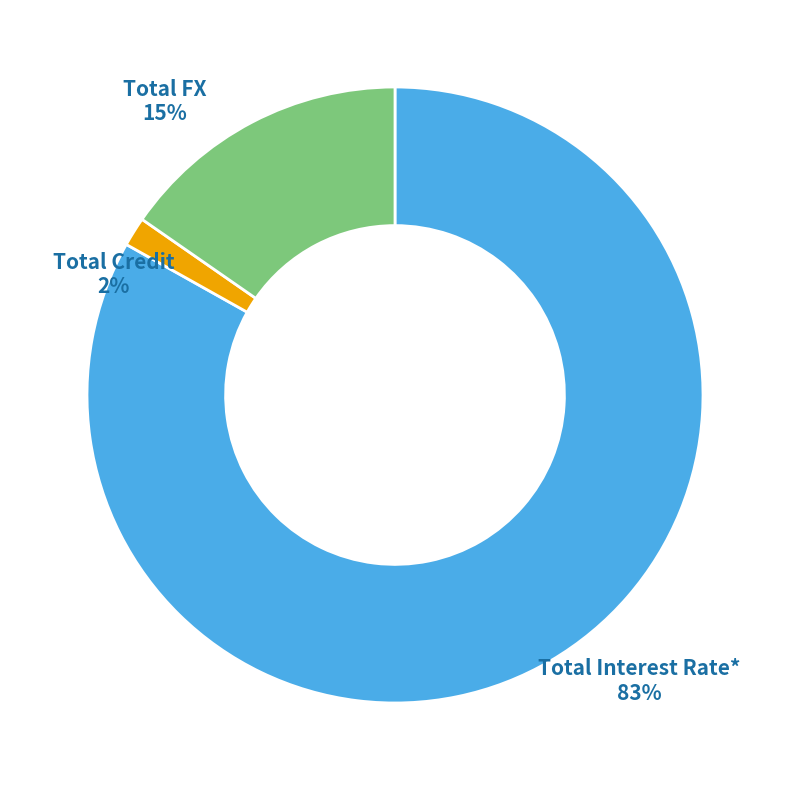

To the nearest percent, what percentage of the pie is Total Credit?

2%